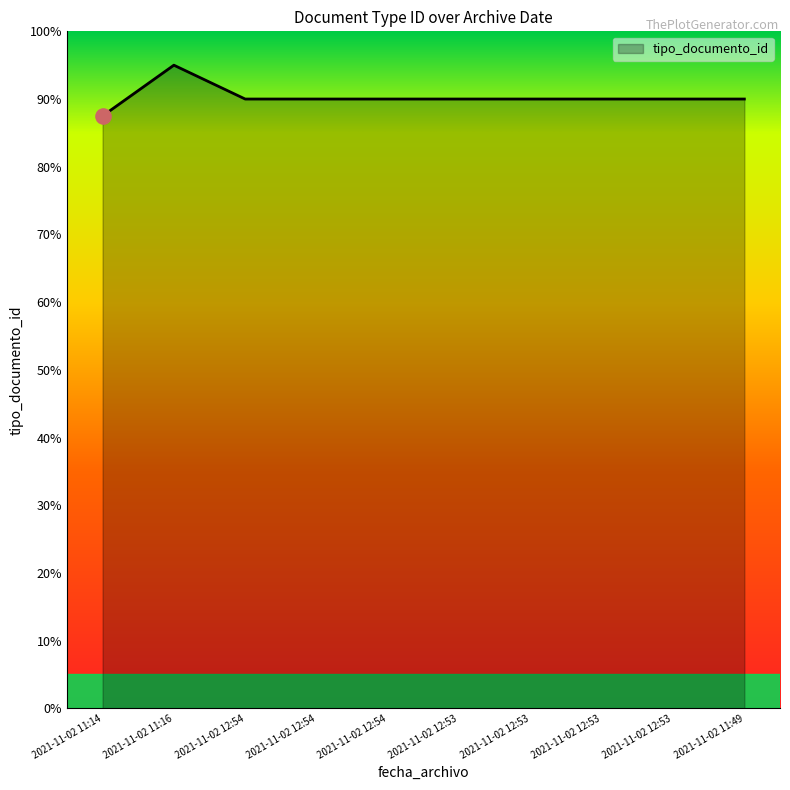

Approximately how many times larger is the value at 2021-11-02 12:53 compared to 2021-11-02 12:53?

1.0